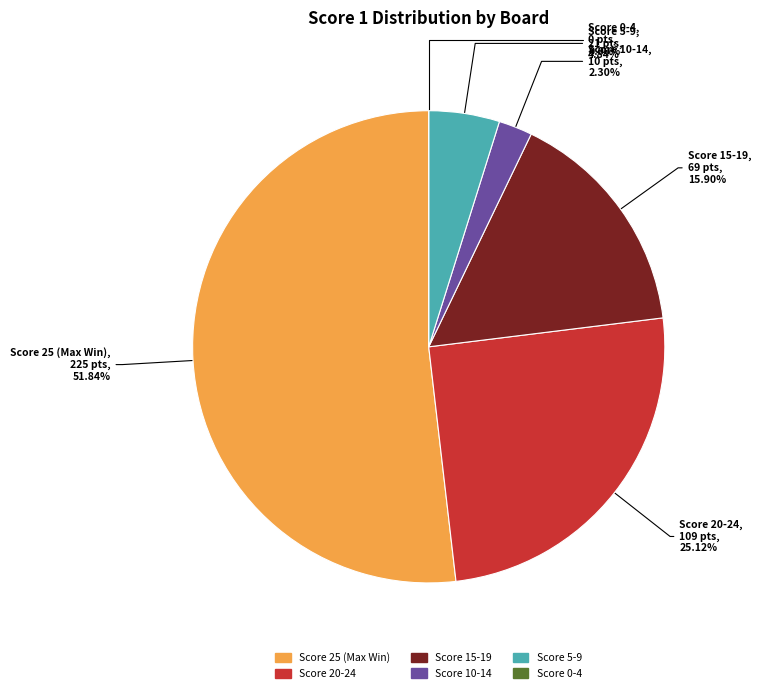

Is Board 16 the majority of the pie?

No